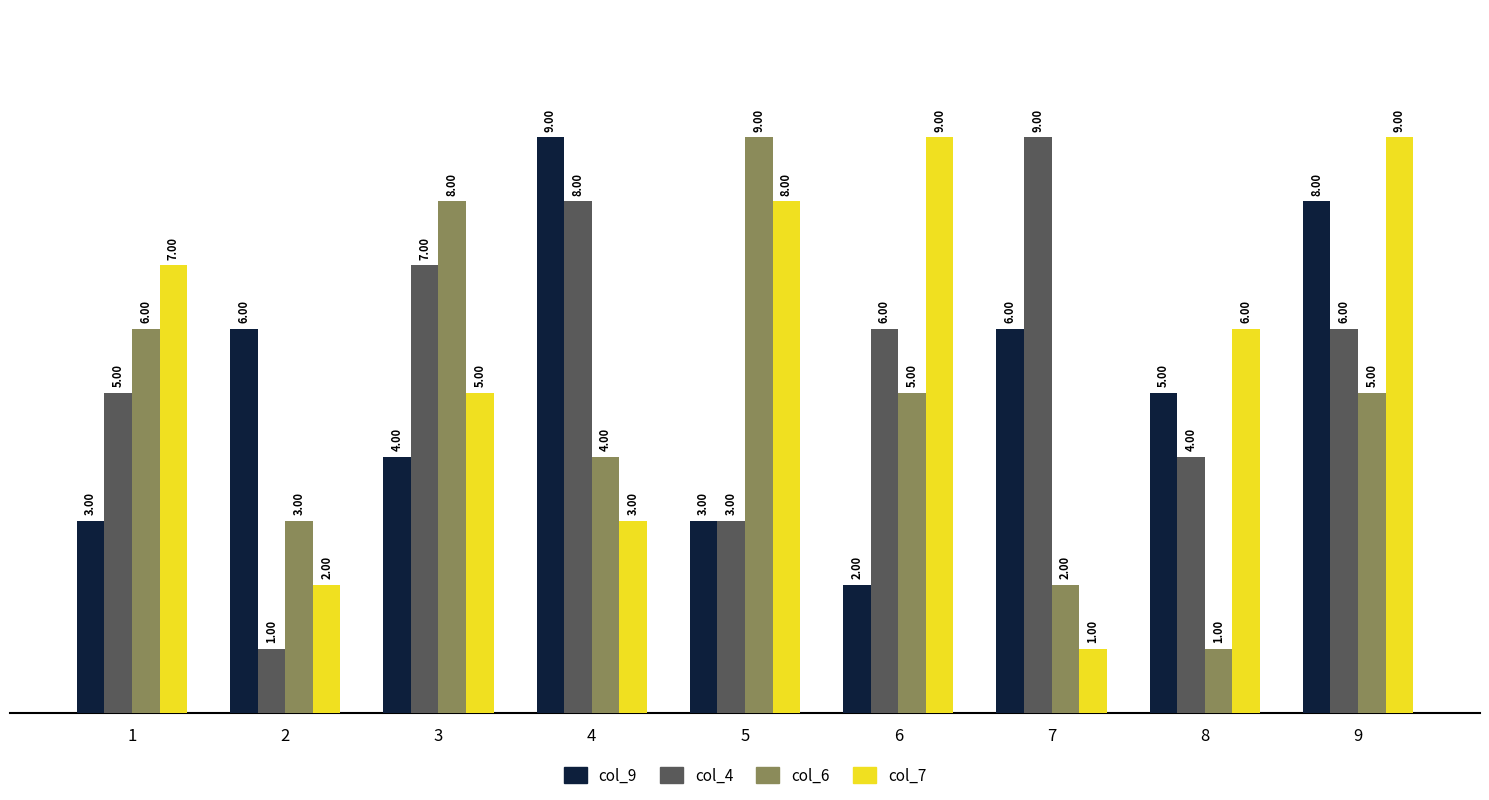

At which category is the sum across all series the highest?

9